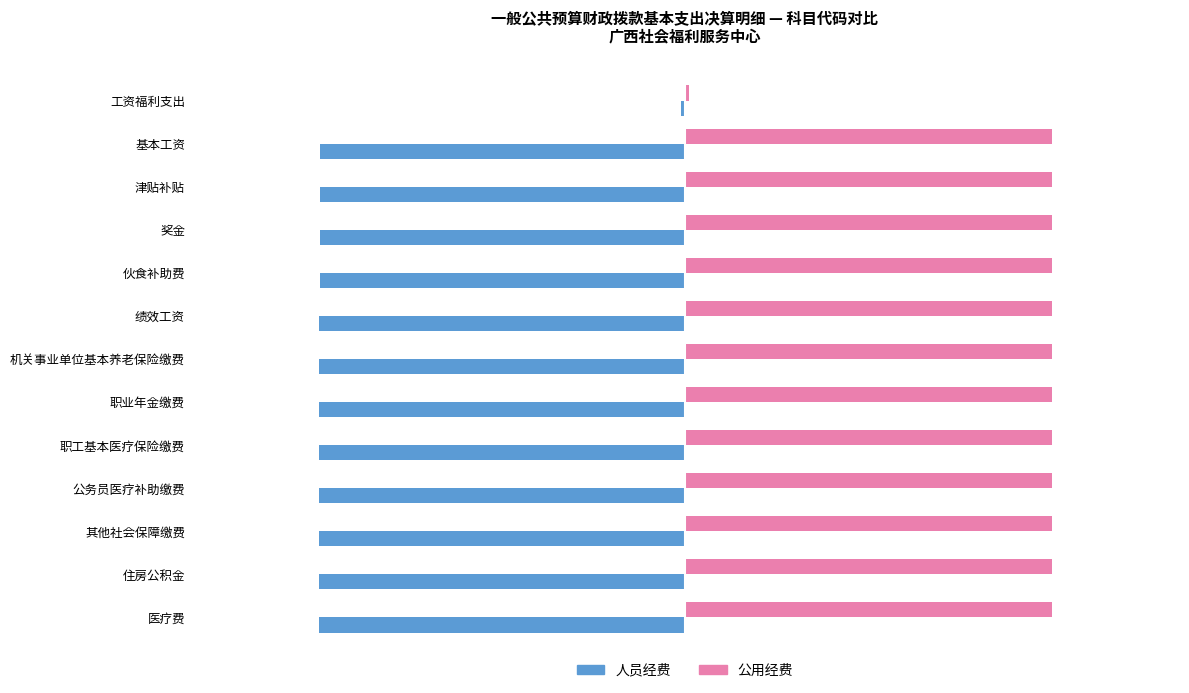

What is the difference between the second highest and second lowest values in the 人员经费 series?

12